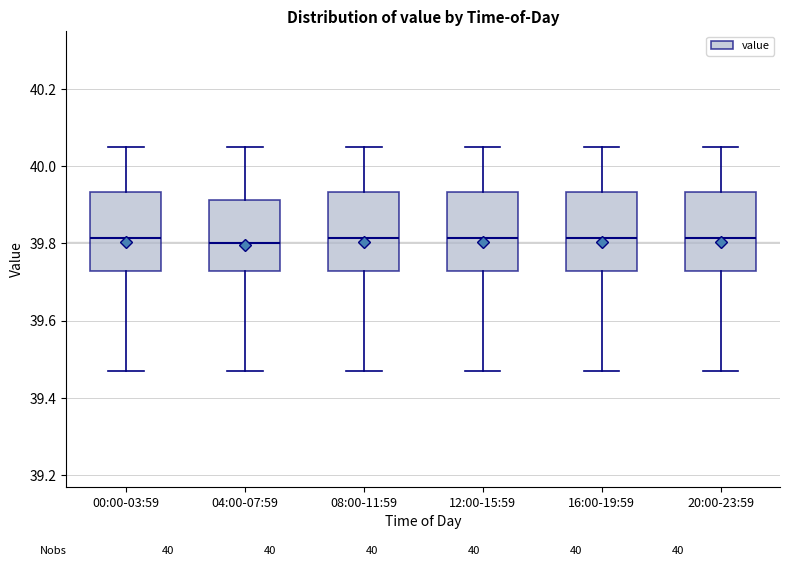

Reading left to right, read every box against the y-axis: the position of its median line, the range the box covers, and the ends of its whiskers. The values are not printed on the chart, so give them approximately, as read against the axis.

00:00-03:59: median 39.82, box 39.72 to 39.94, whiskers 39.48 to 40.06
04:00-07:59: median 39.80, box 39.72 to 39.92, whiskers 39.48 to 40.06
08:00-11:59: median 39.82, box 39.72 to 39.94, whiskers 39.48 to 40.06
12:00-15:59: median 39.82, box 39.72 to 39.94, whiskers 39.48 to 40.06
16:00-19:59: median 39.82, box 39.72 to 39.94, whiskers 39.48 to 40.06
20:00-23:59: median 39.82, box 39.72 to 39.94, whiskers 39.48 to 40.06